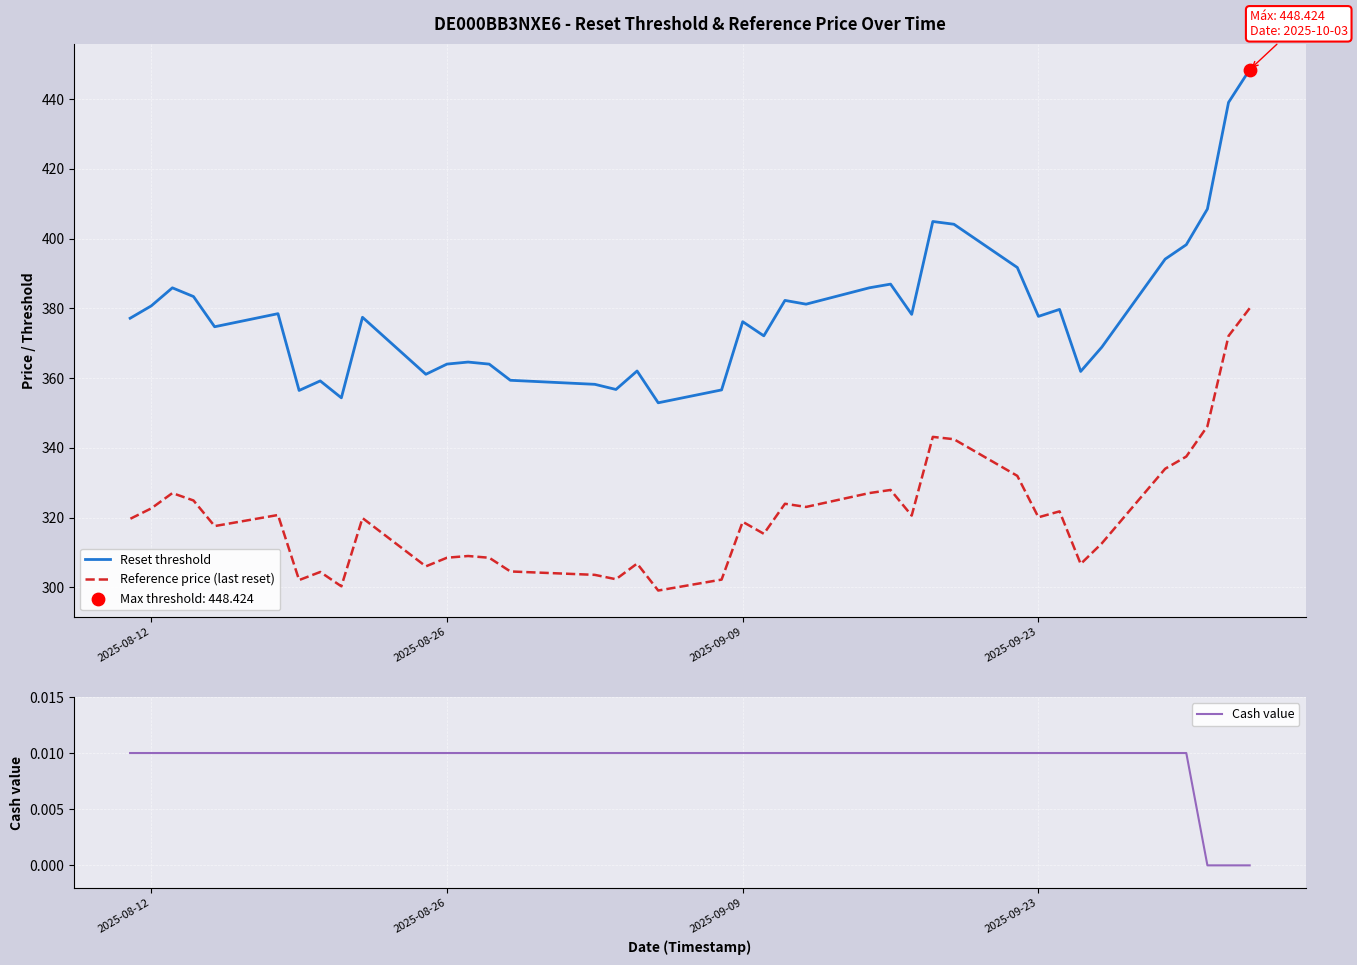

What is the total value across all series at 2025-08-26?

672.5